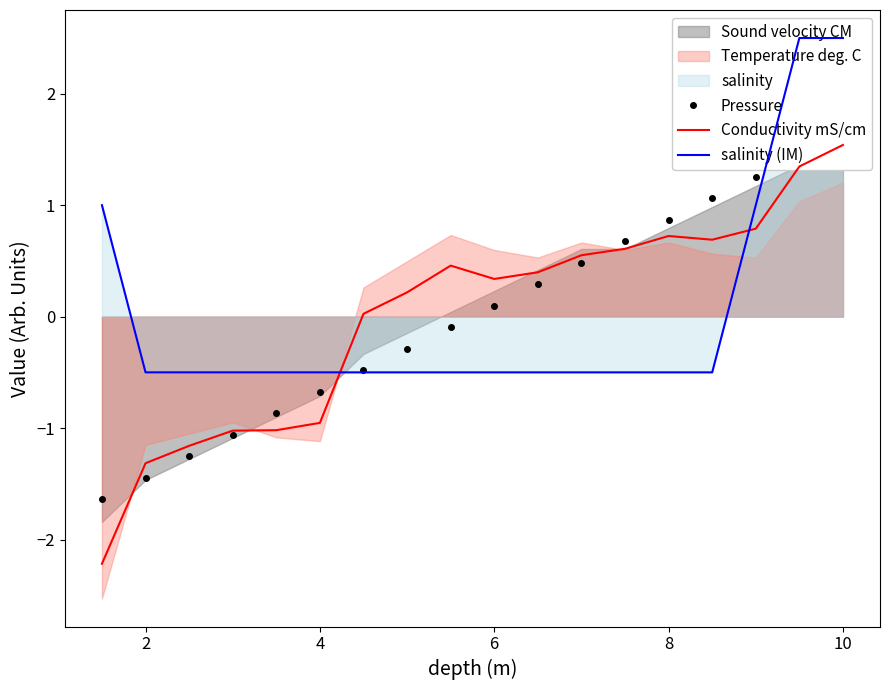

What is the smallest value displayed?

-2.2